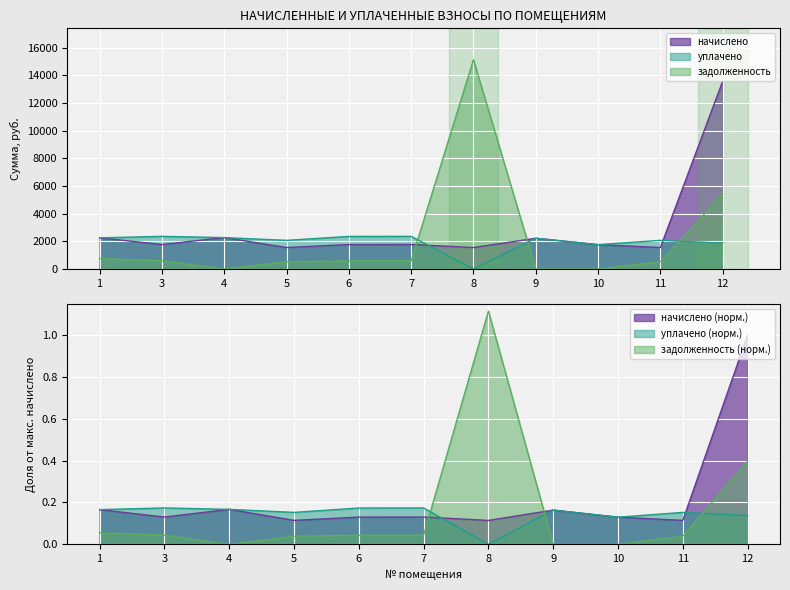

How many intersections are there between задолженность and начислено?

4